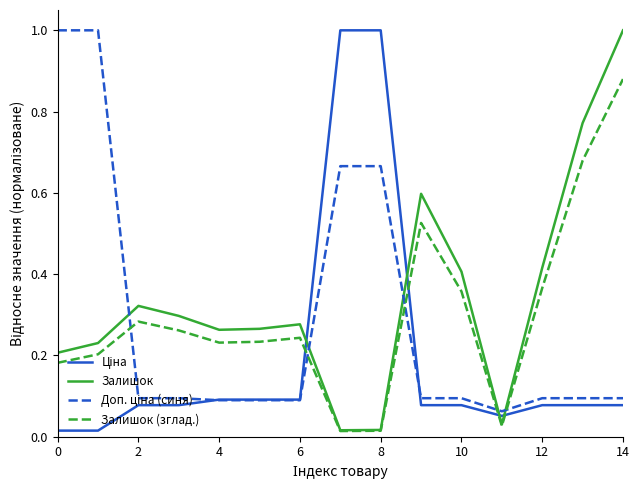

True or false: Залишок has more than 2 points higher than both neighbors.

True